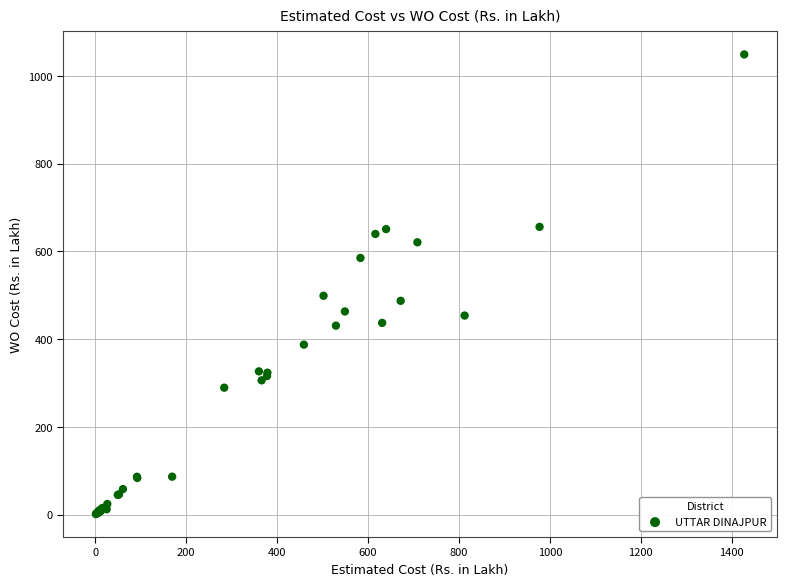

What Y value in the scatter plot is closest to 525?

499.0